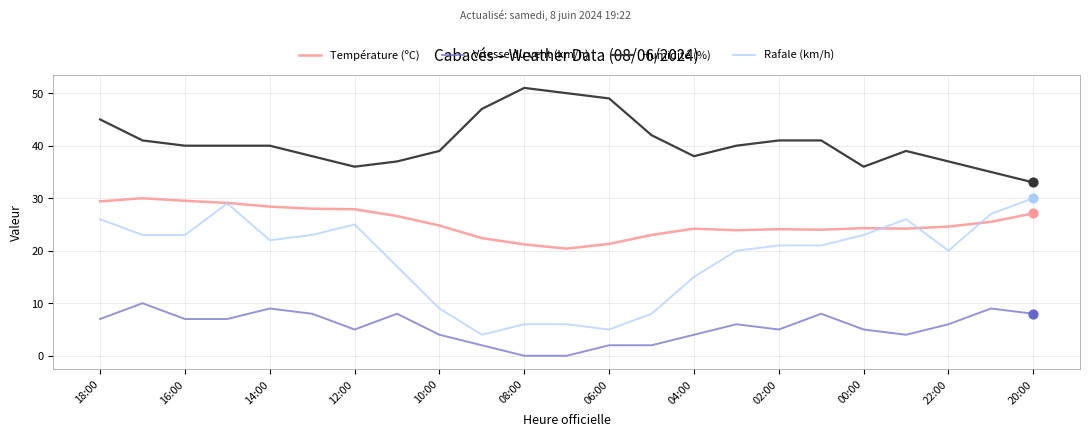

At how many categories does at least one series exceed 1?

23